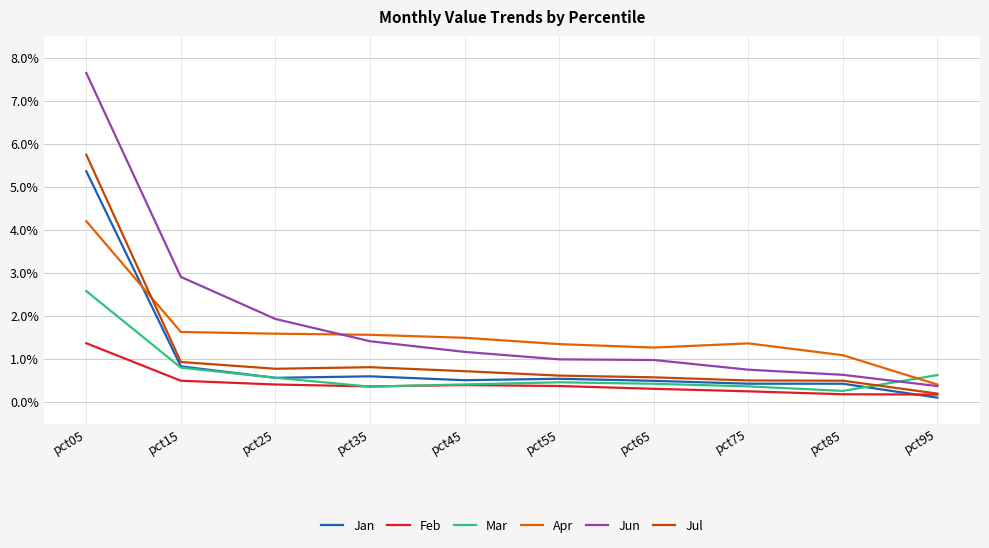

True or false: Apr and Feb cross at least once.

False